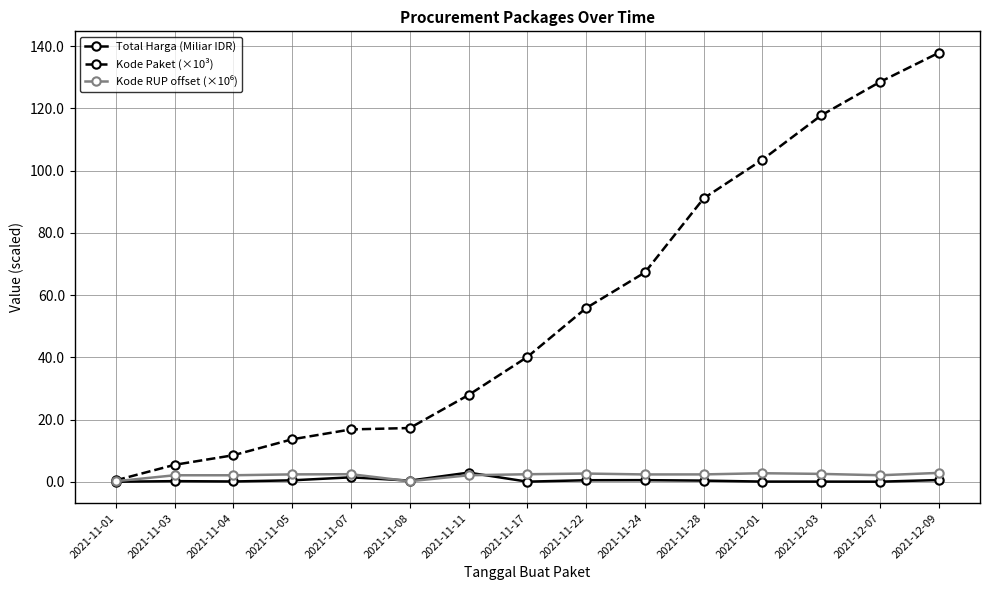

Which label corresponds to the largest value in the chart?

2021-12-09